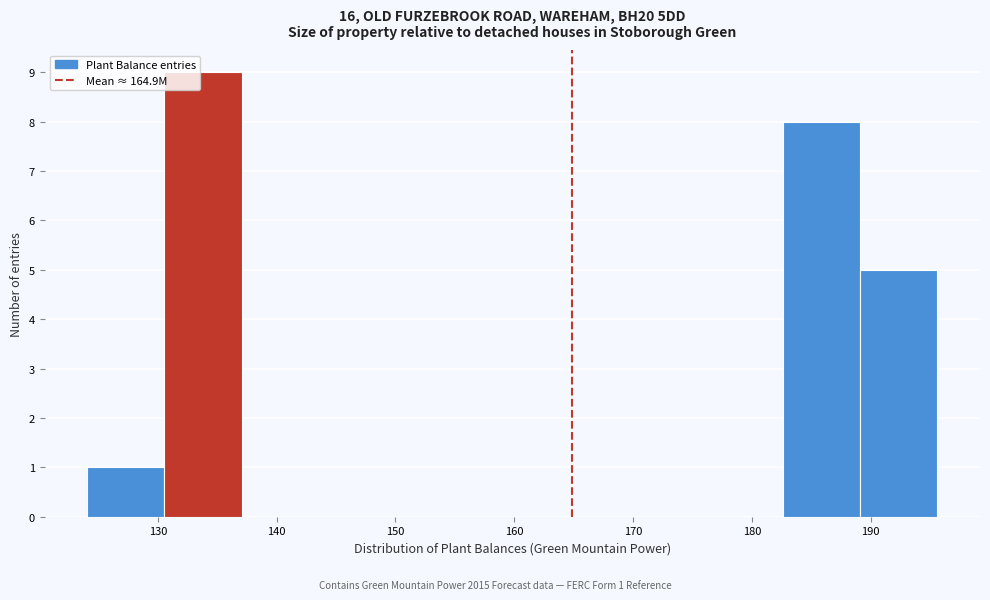

Which range on the x-axis has the tallest bar?

131 to 137